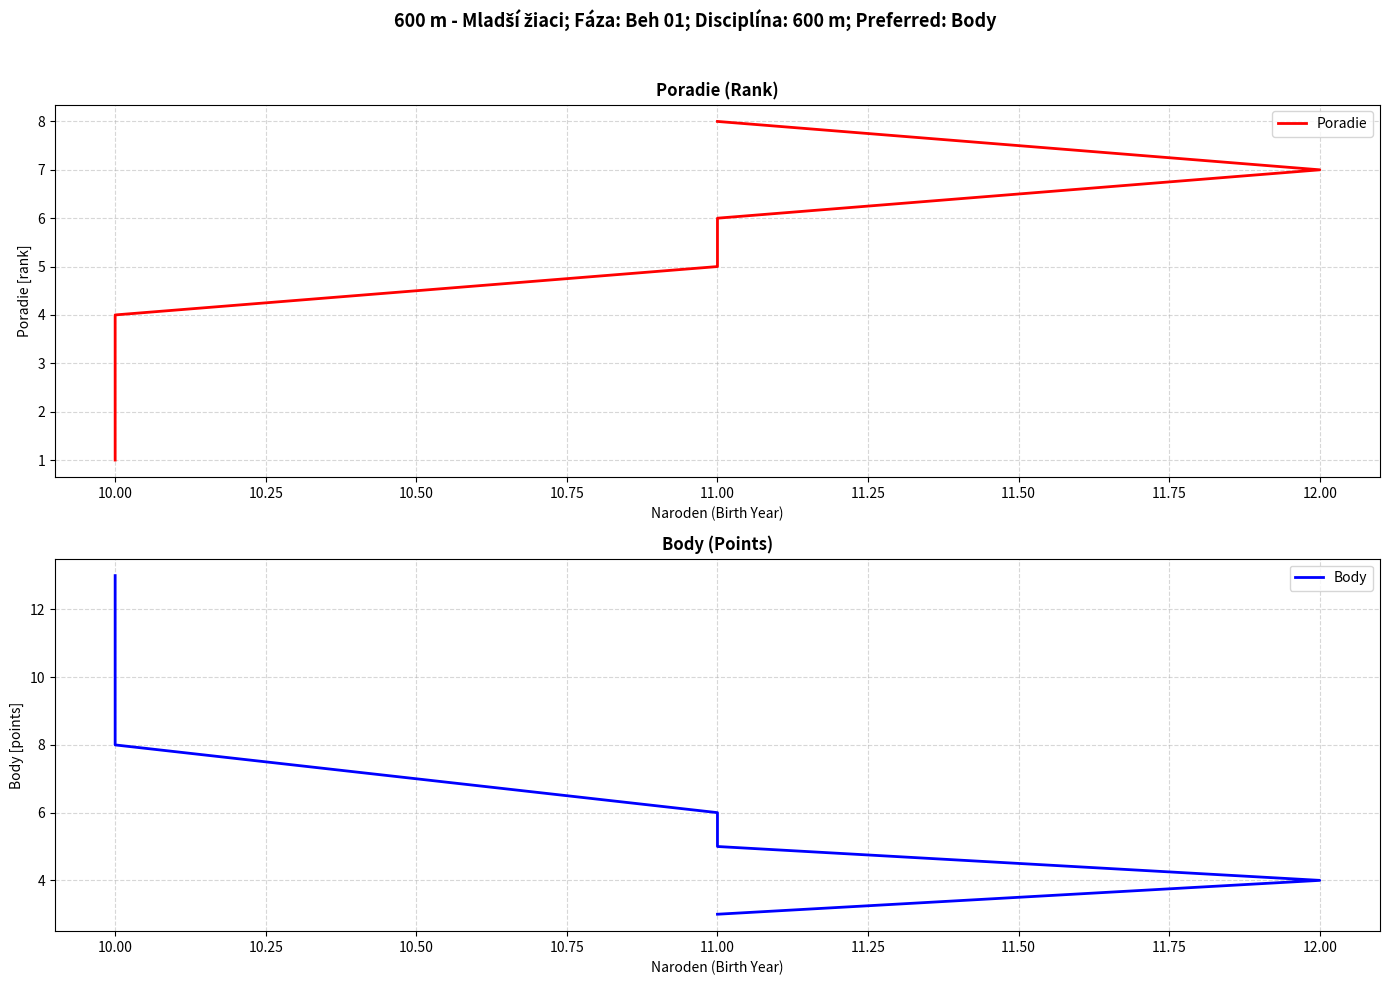

What value does the Poradie series have at 10.00?

2